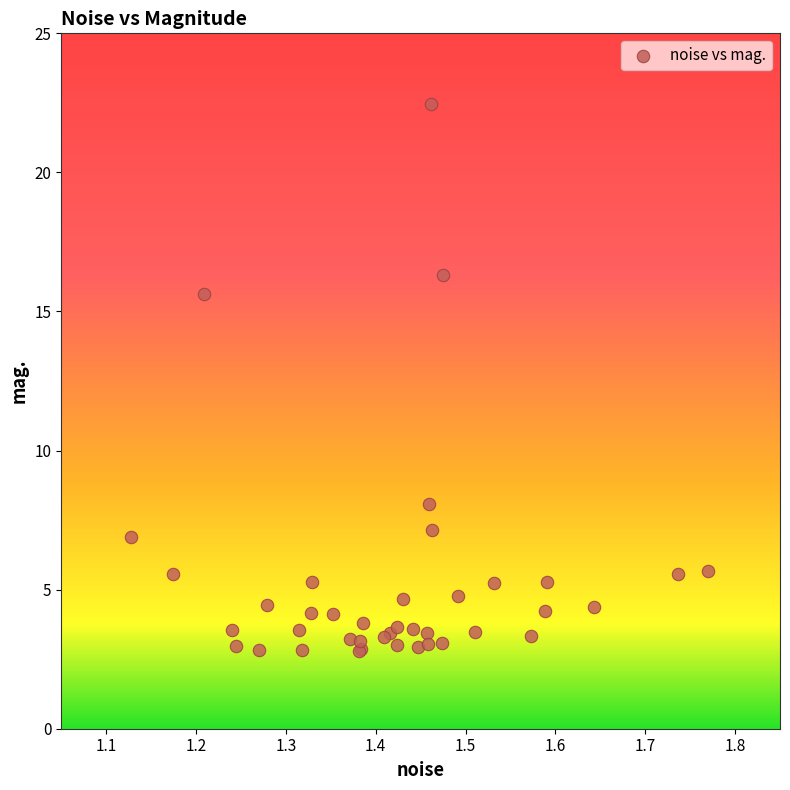

What Y value in the scatter plot is closest to 12?

15.6